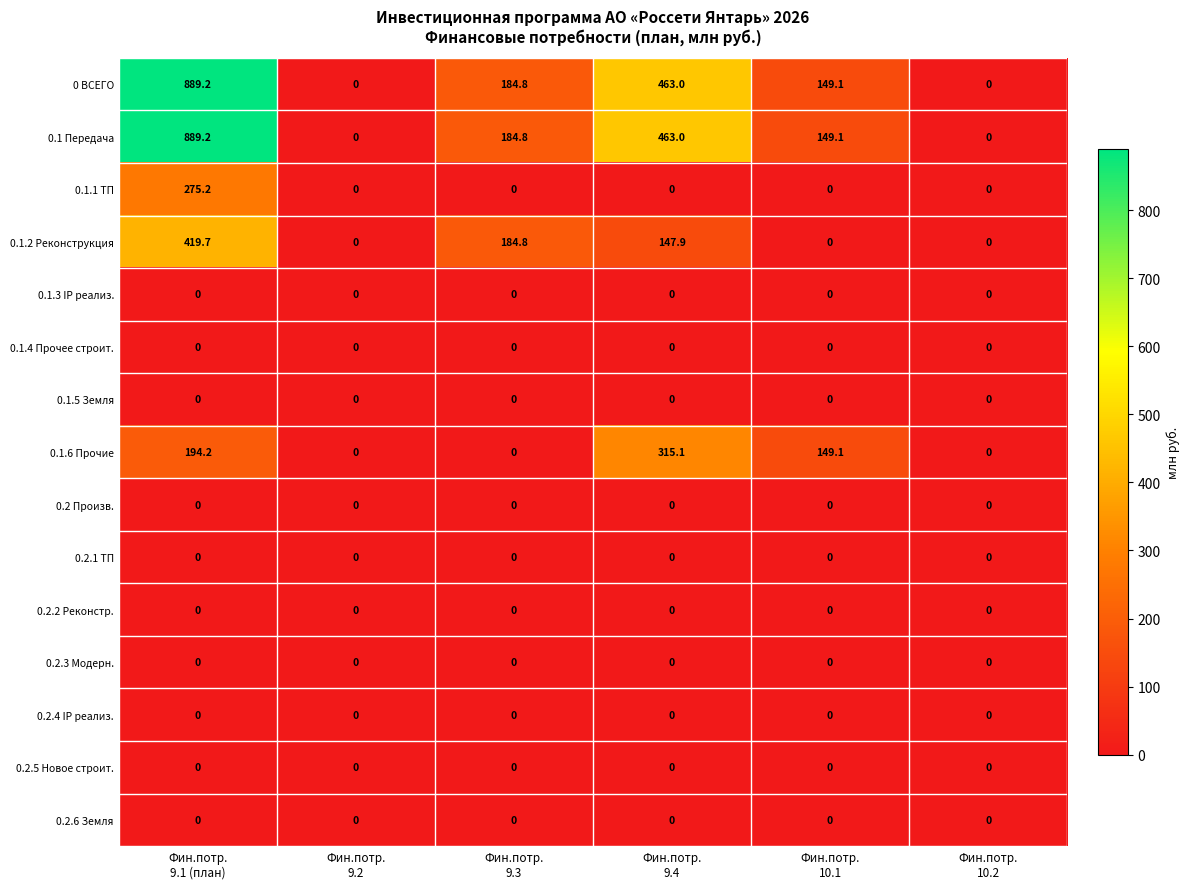

What is the difference between the highest and lowest values at Фин.потр.
10.1?

149.1